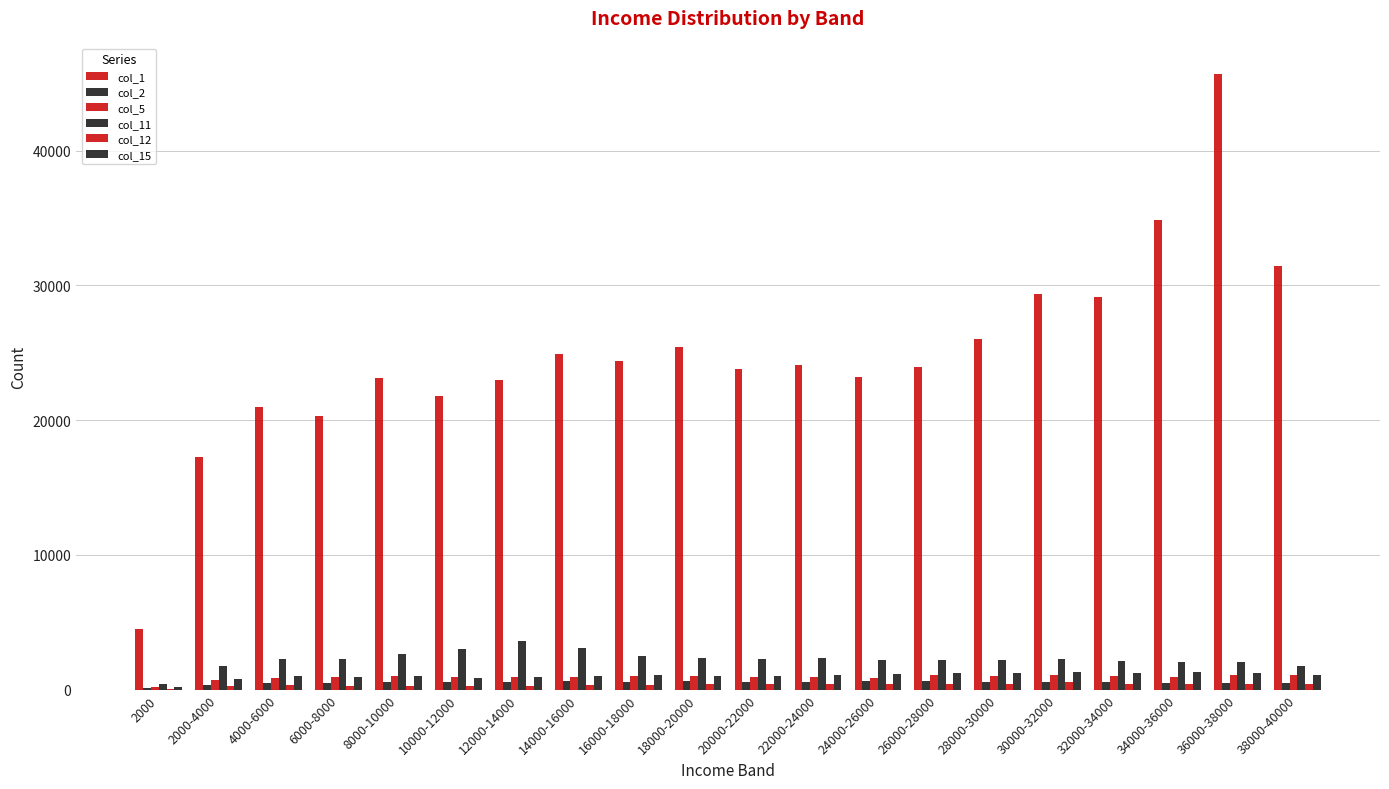

At 2000, list the series in order from largest to smallest.

col_1, col_11, col_5, col_15, col_2, col_12